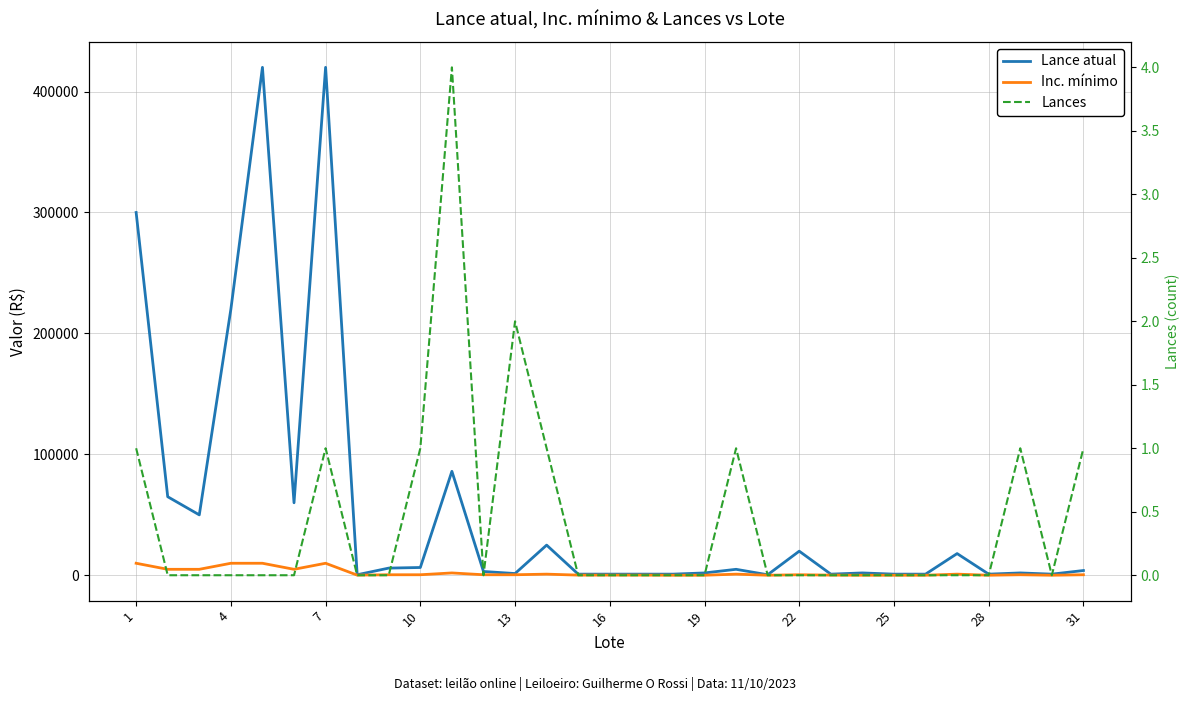

Is the value of Inc. mínimo at 22 greater than the value of Lance atual at 22?

No